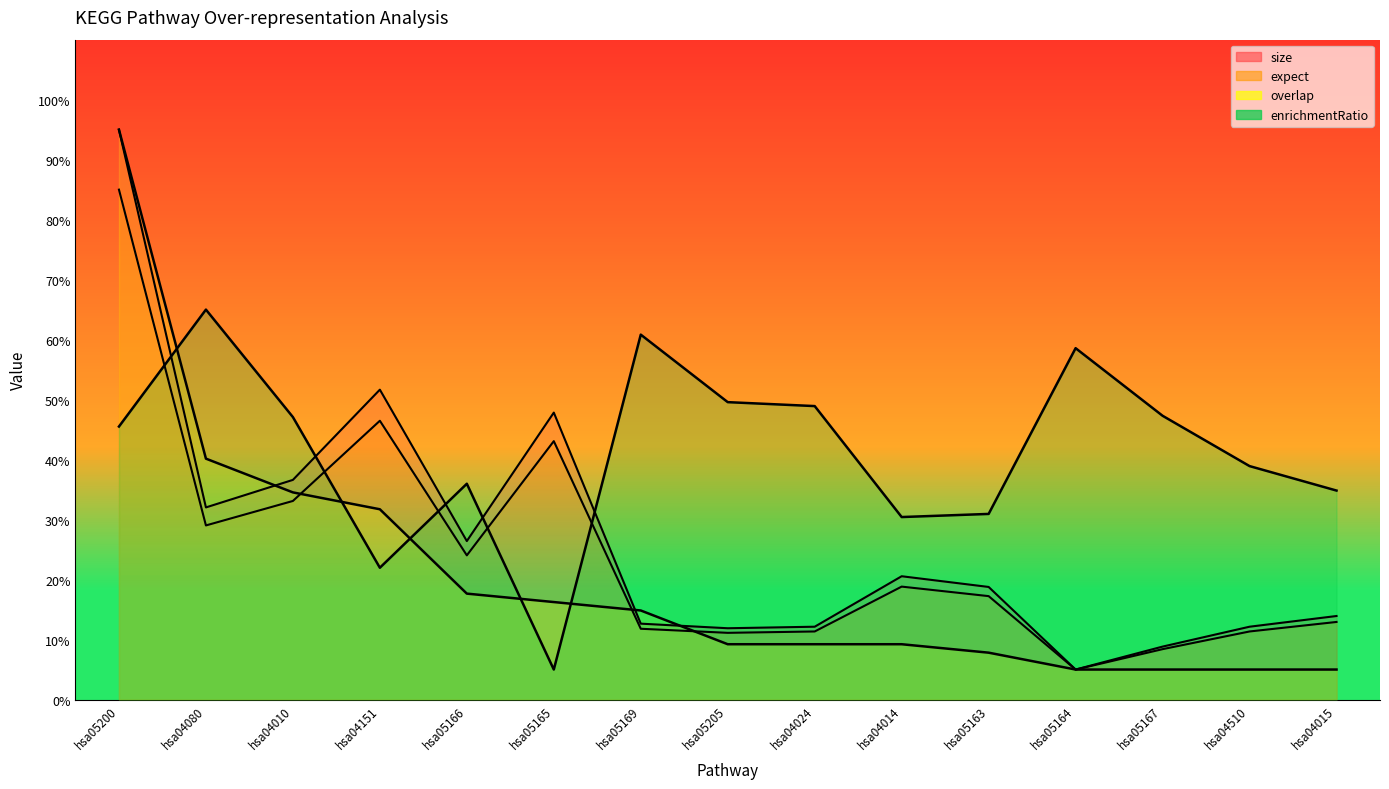

The value of overlap at hsa05163 is 10.2. True or false?

False